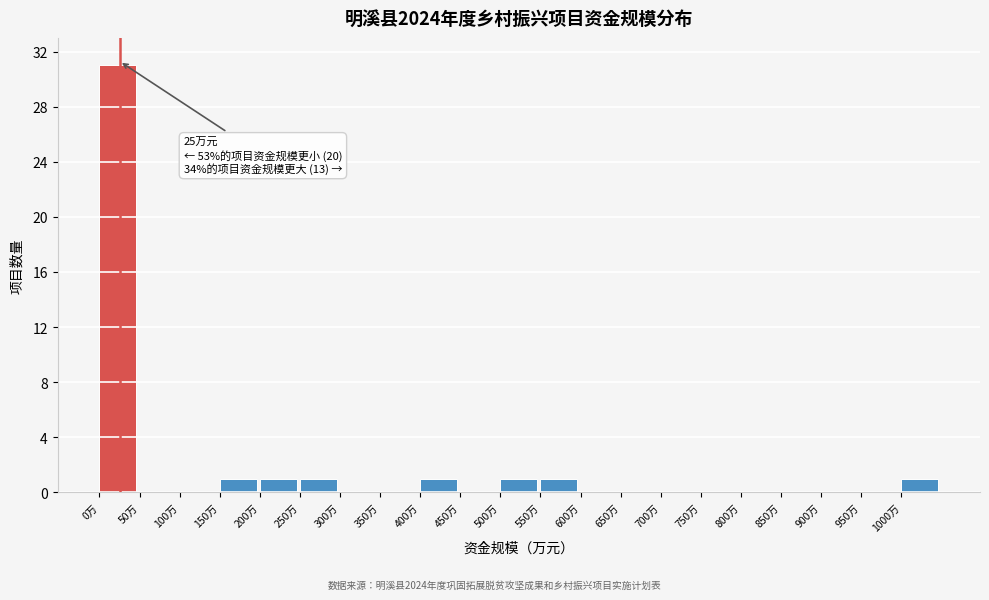

Over which range of the x-axis is the bar tallest?

0 to 50